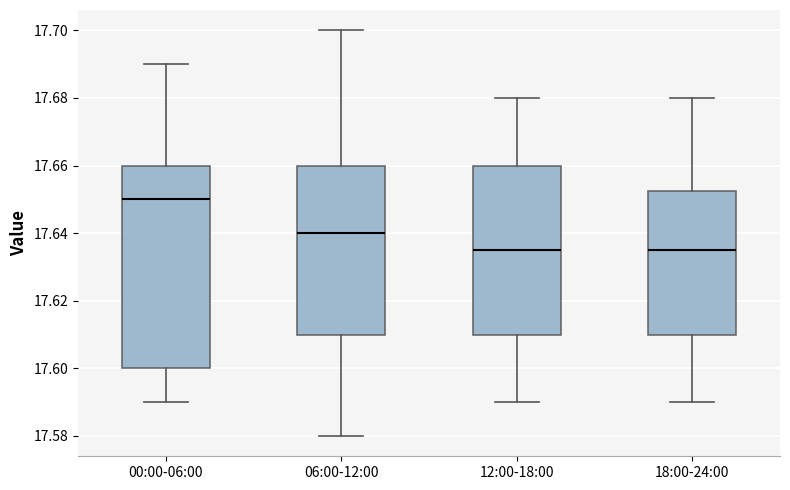

Comparing the boxes themselves (not the whiskers), which one is the tallest?

00:00-06:00